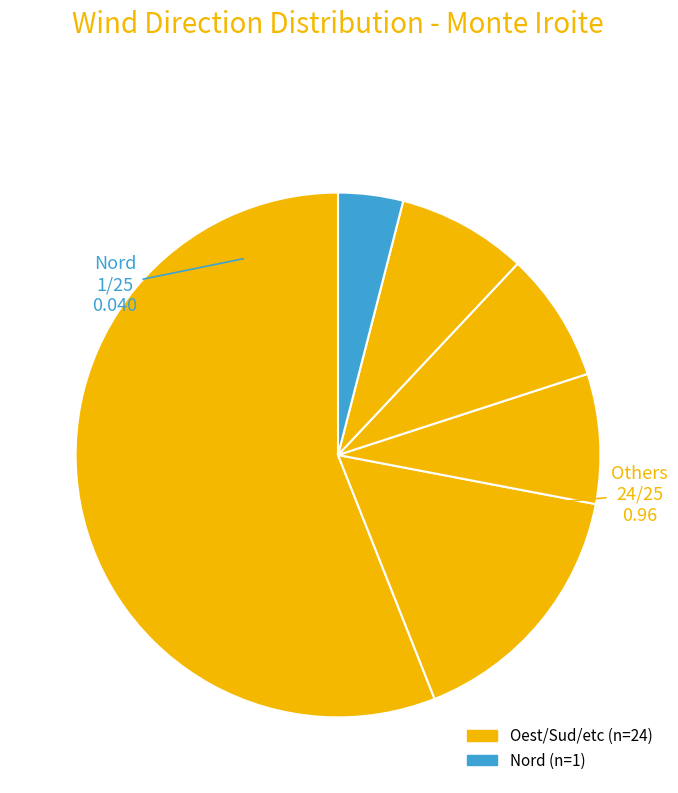

How many segments does this pie chart have?

6